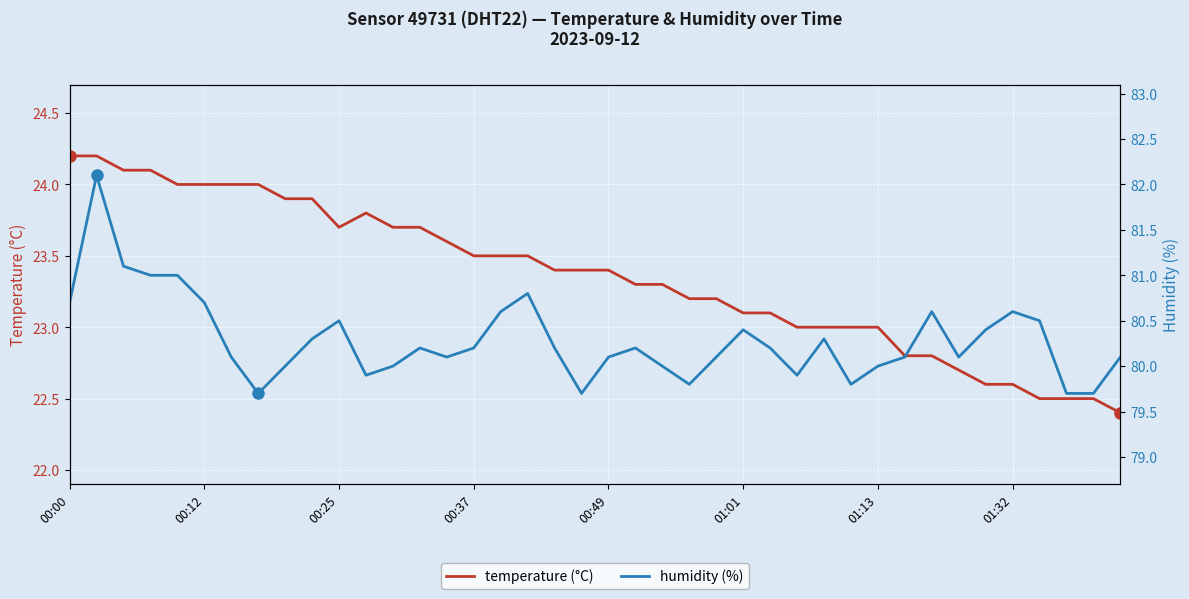

How many values in the temperature series are below 23?

9